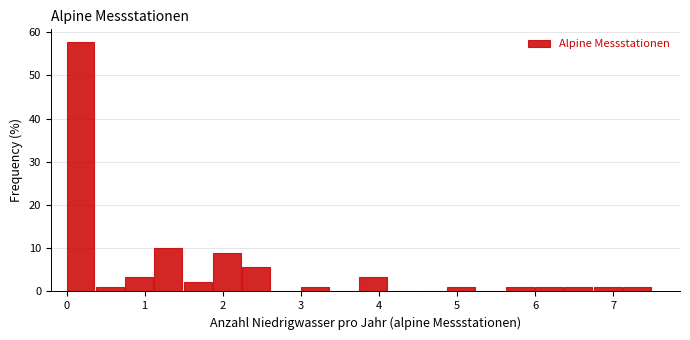

Read against the x-axis, roughly where is the centre of the tallest bar?

0.2